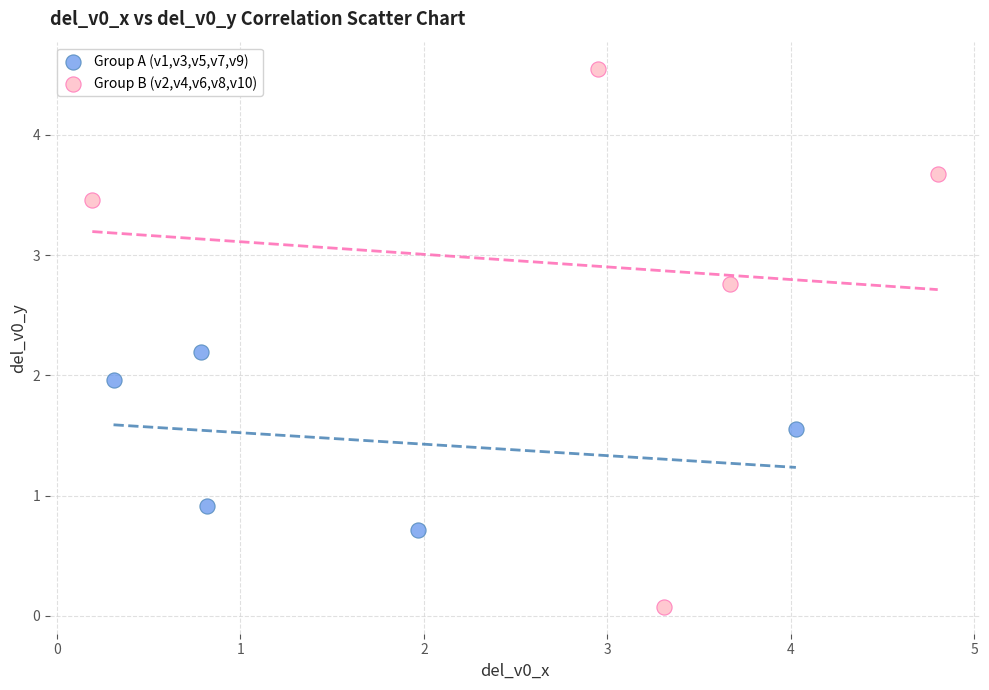

Which series contains the lowest Y value?

Group B (v2,v4,v6,v8,v10)